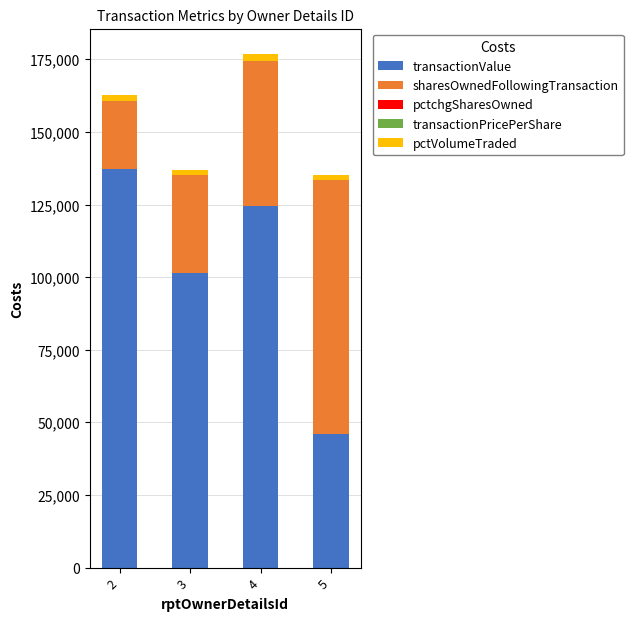

Does the chart contain stacked bars?

Yes